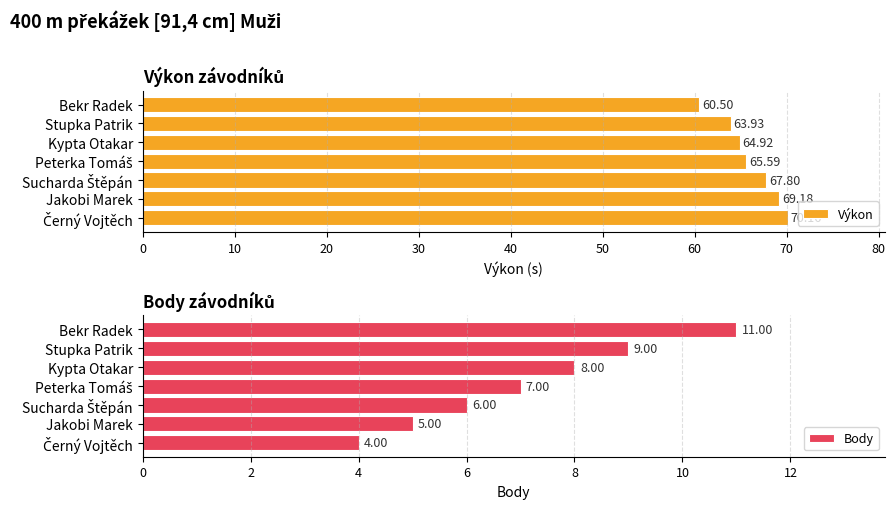

How many data points does each series have?

7